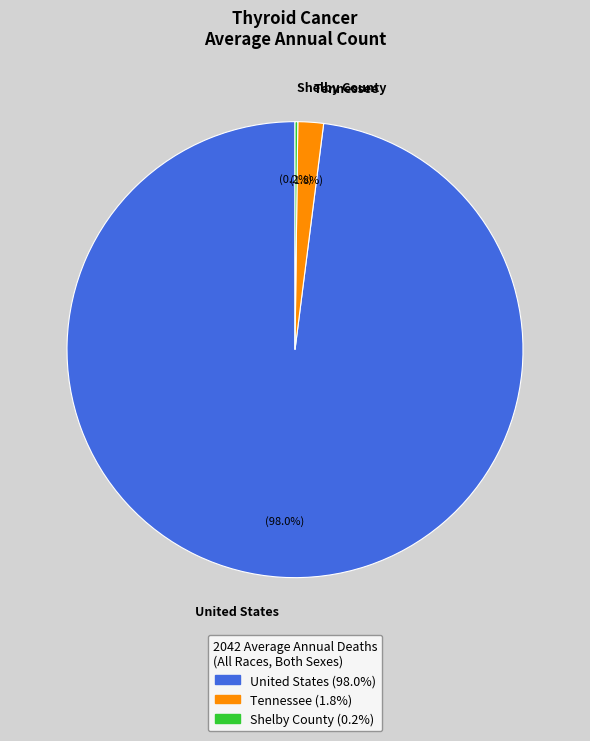

What is the largest slice in the pie chart?

United States